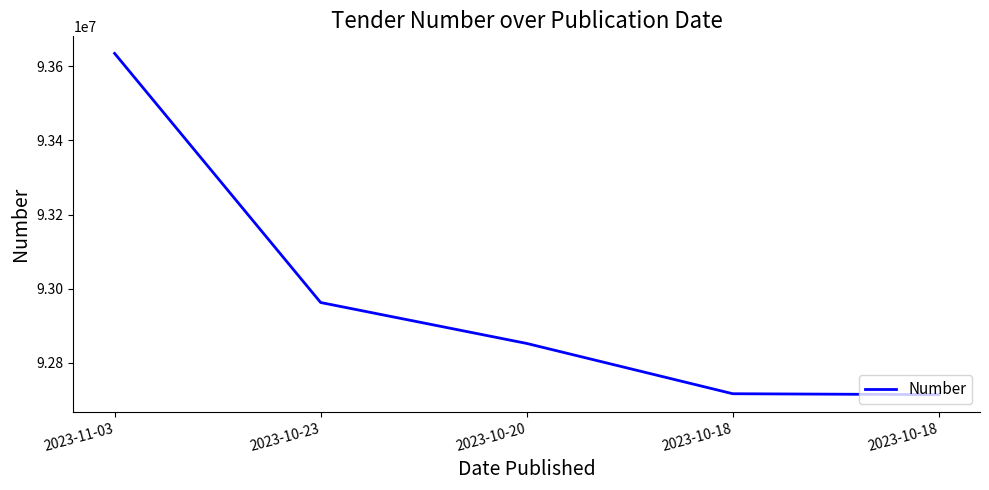

How many values are below 92852362?

2